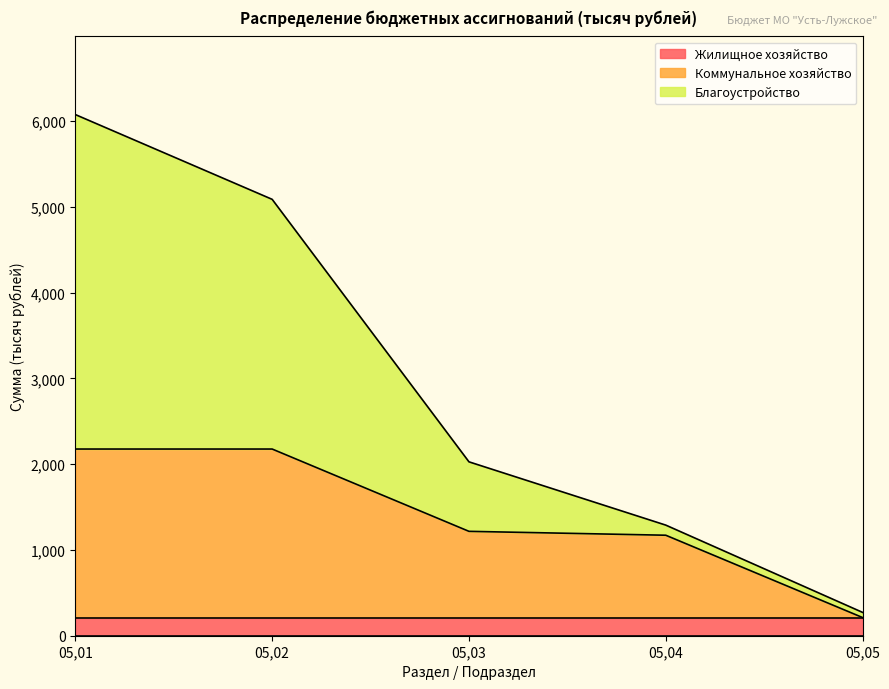

Which has a higher value, 05,02 or 05,03?

05,02